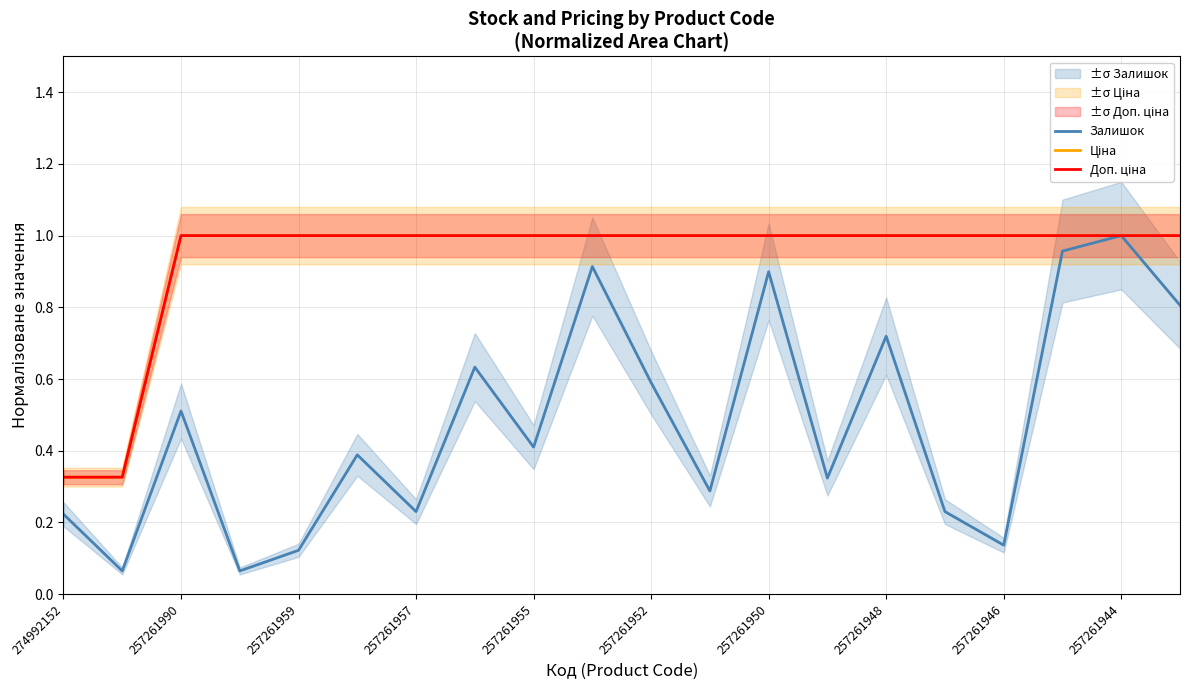

The value of Залишок at 257261952 is 1.0. True or false?

False